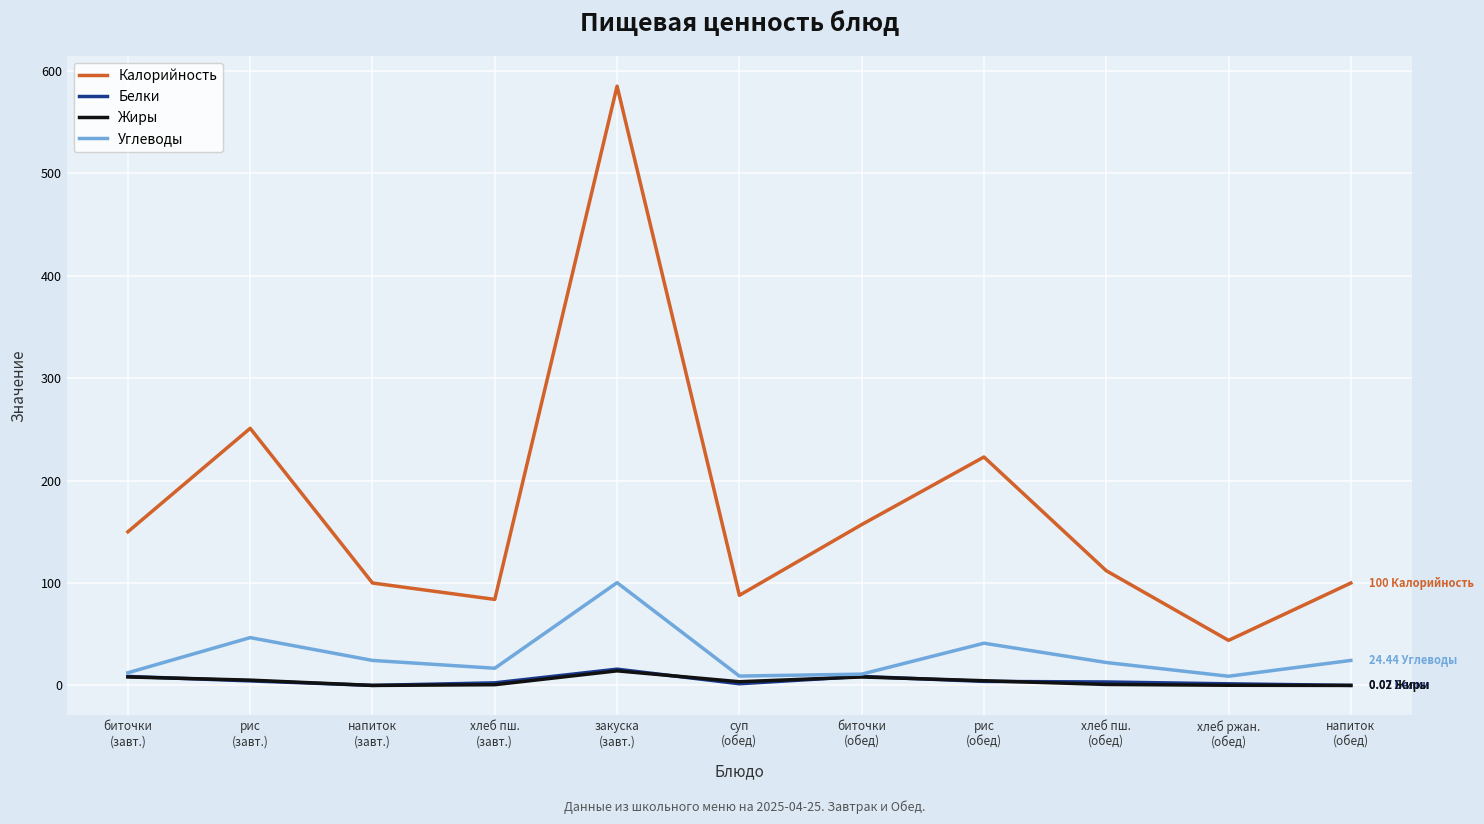

How many lines are shown in the chart?

4